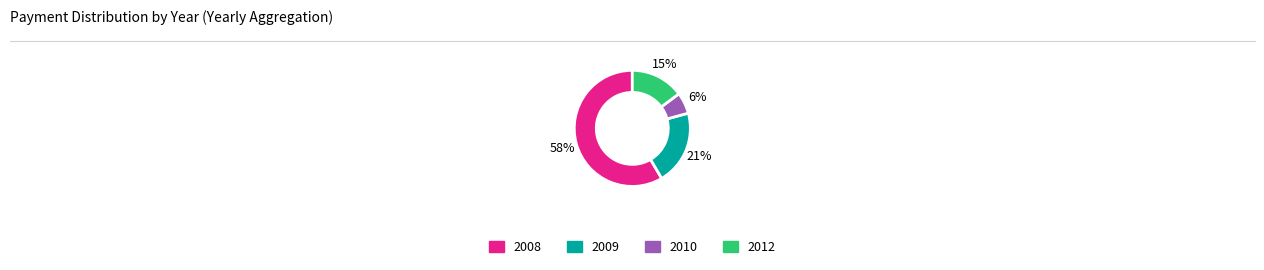

To the nearest percent, what is the average slice percentage?

25%